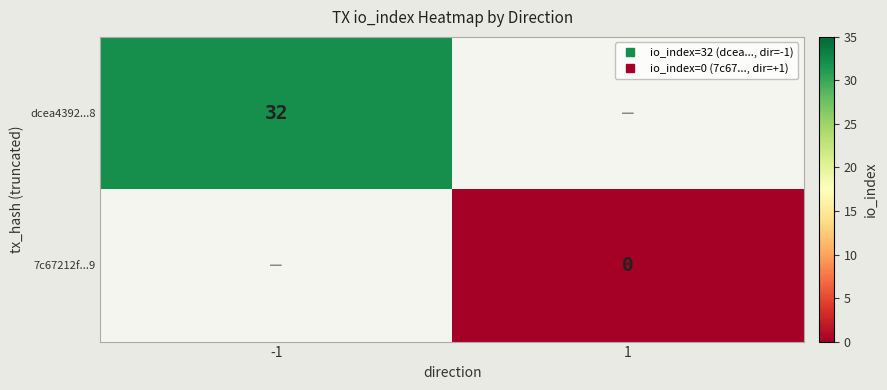

Which category has the lowest value in the dcea4392...8 series?

-1